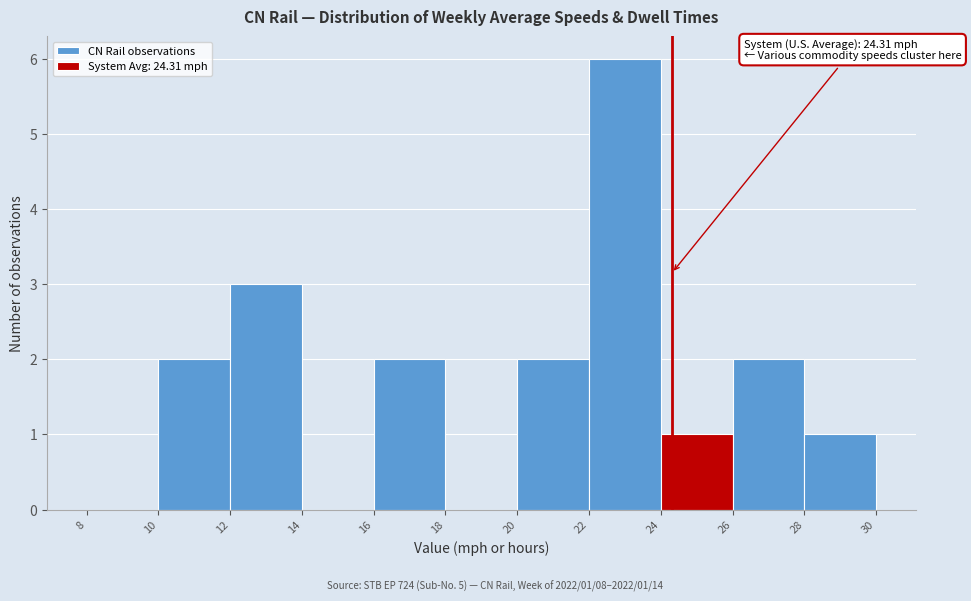

Over which range of the x-axis is the bar tallest?

22 to 24